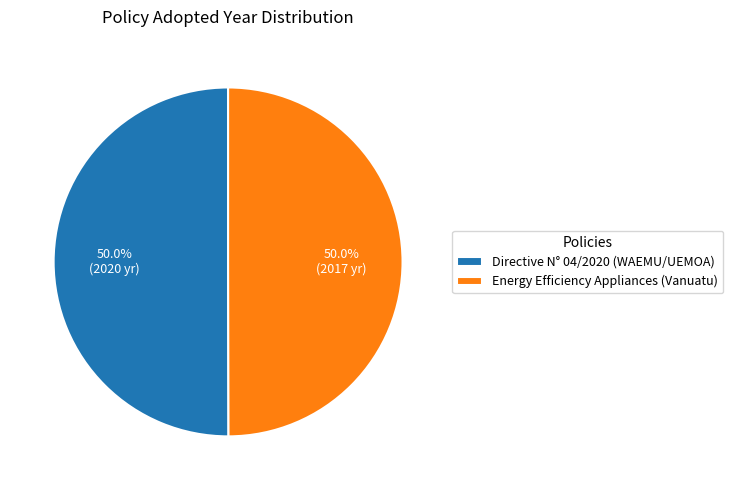

Approximately how many times larger is the value at Directive N° 04/2020 (WAEMU/UEMOA) compared to Energy Efficiency Appliances (Vanuatu)?

1.0